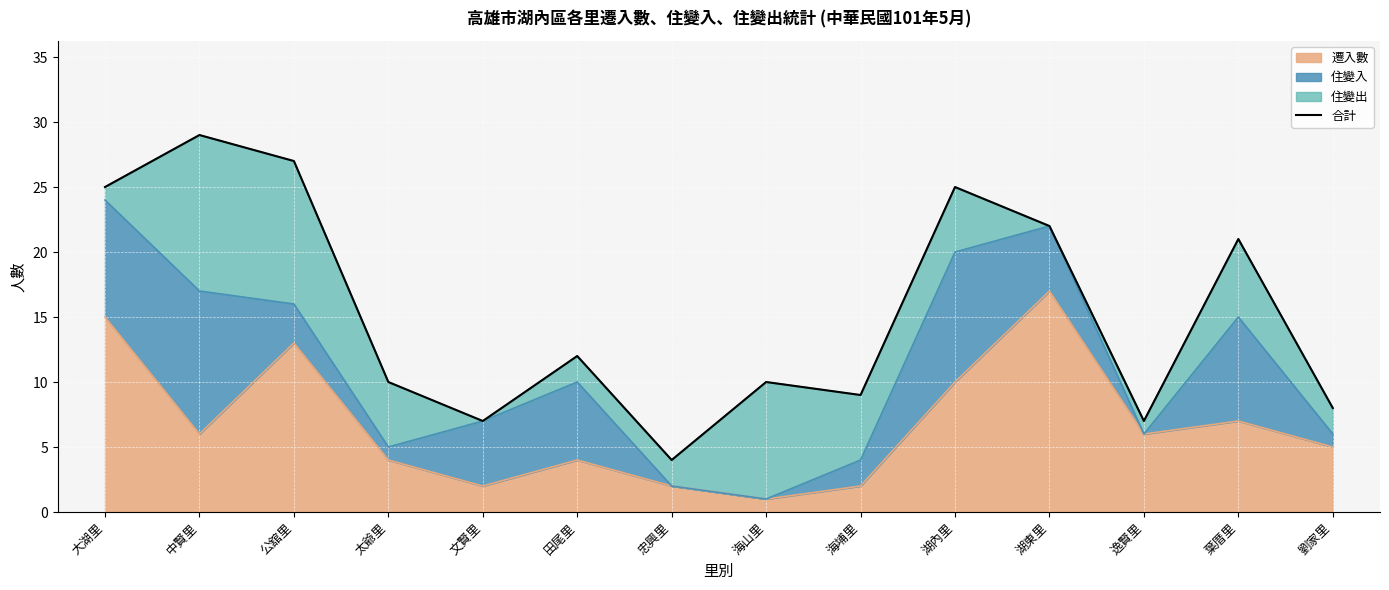

The 遷入數 series shows 13 at 公舘里. True or false?

True